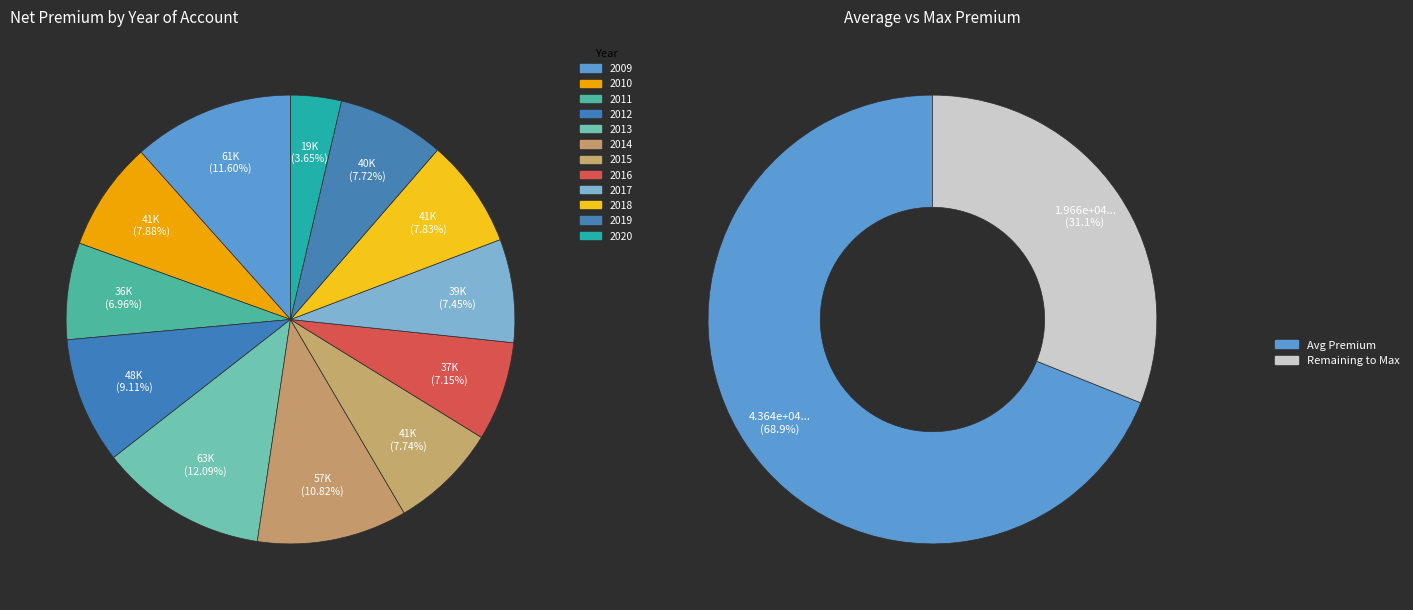

How much of the chart is everything except 7?

92.8%